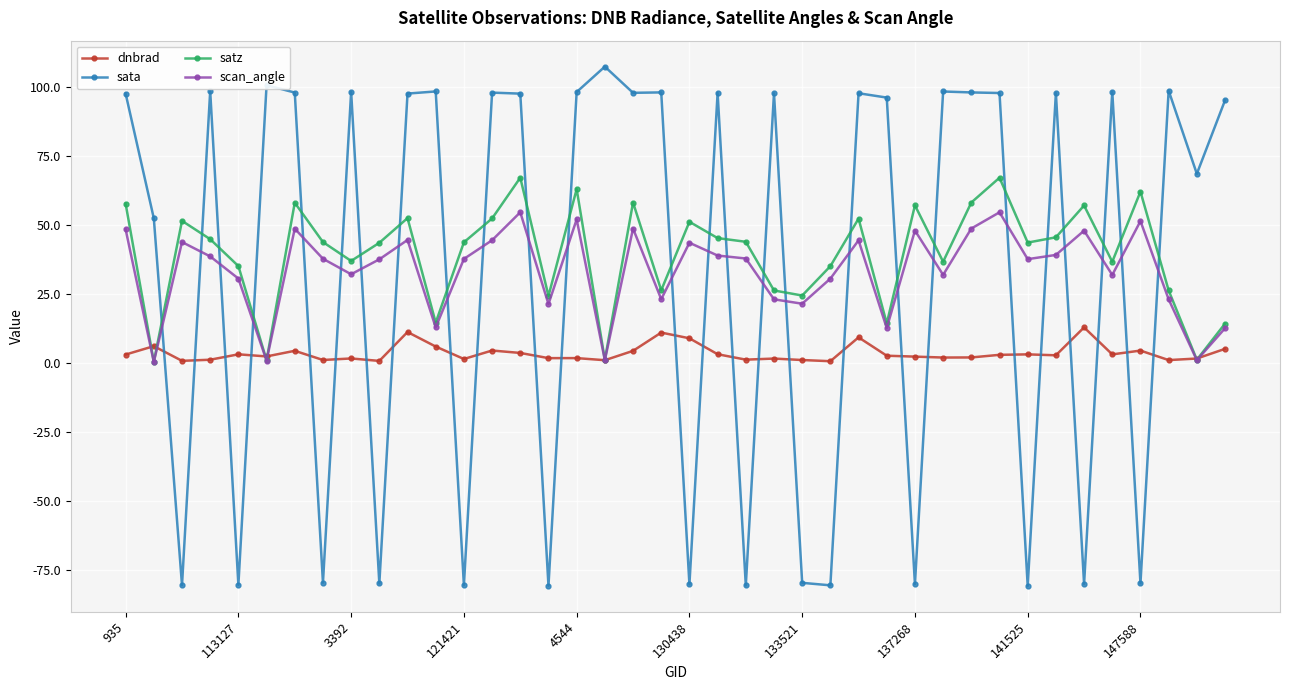

What is the value of the scan_angle point at the 29th from the left?

48.1